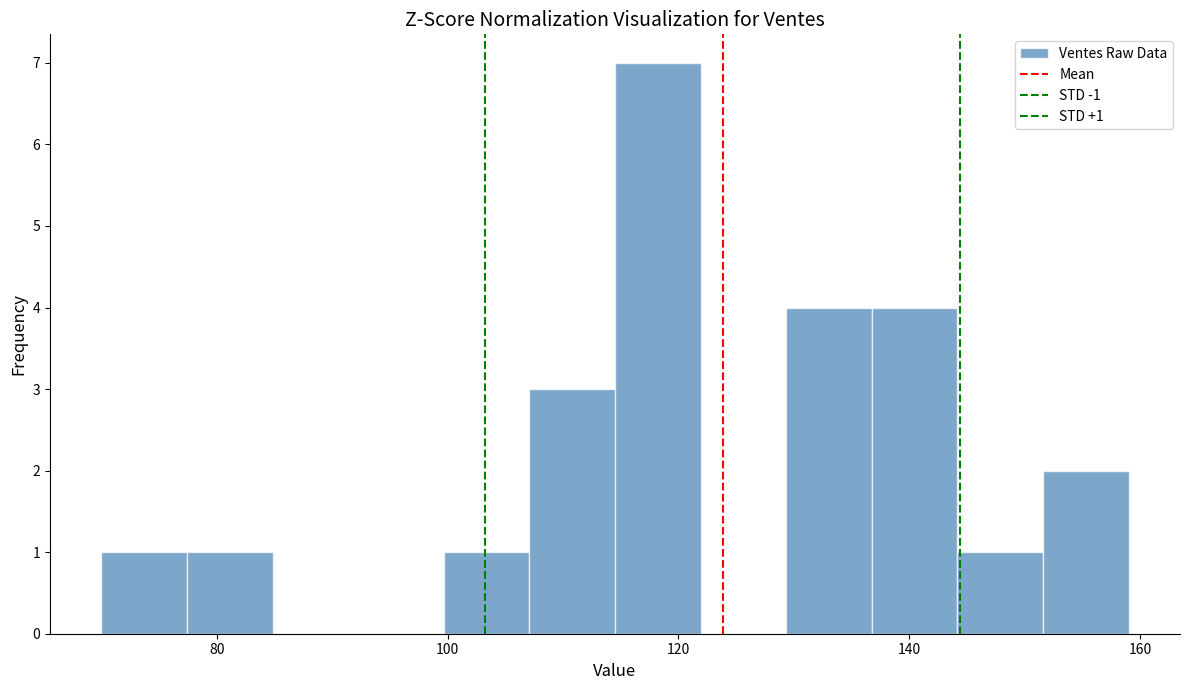

Around what value on the x-axis is the tallest bar? Give the approximate position of its centre, as read against the axis.

118